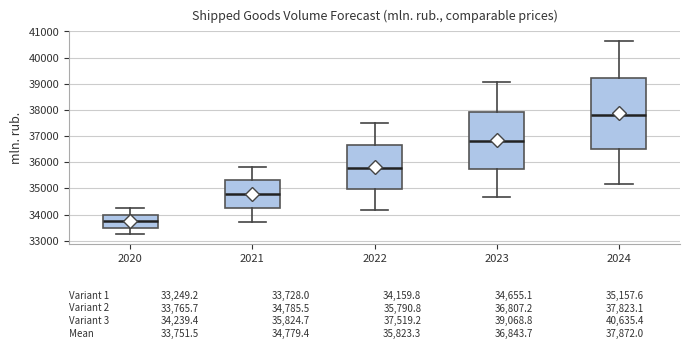

Which box is the tallest, from its lower edge to its upper edge?

2024